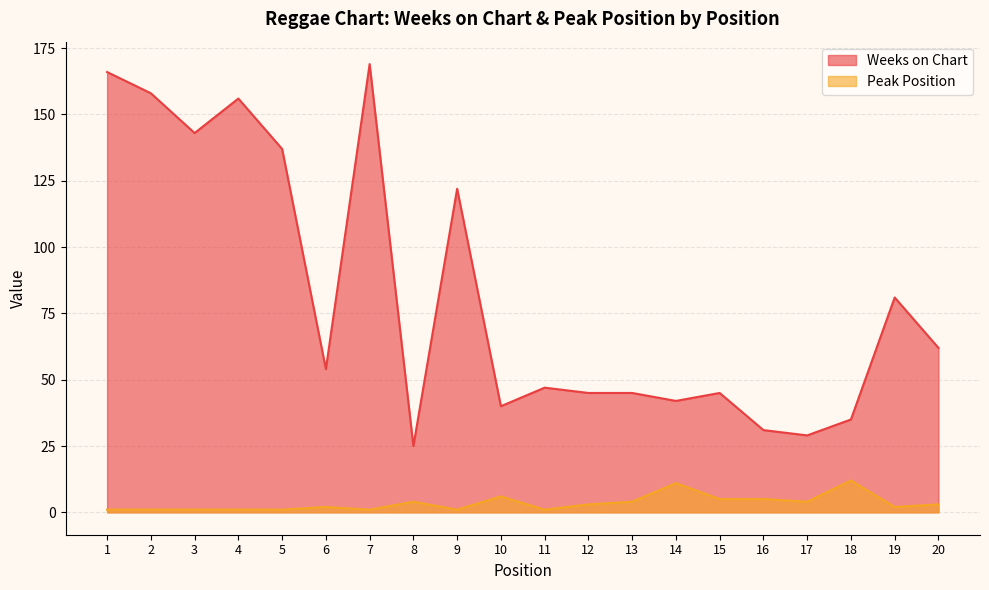

How many values in the Peak Position series are below 3?

10